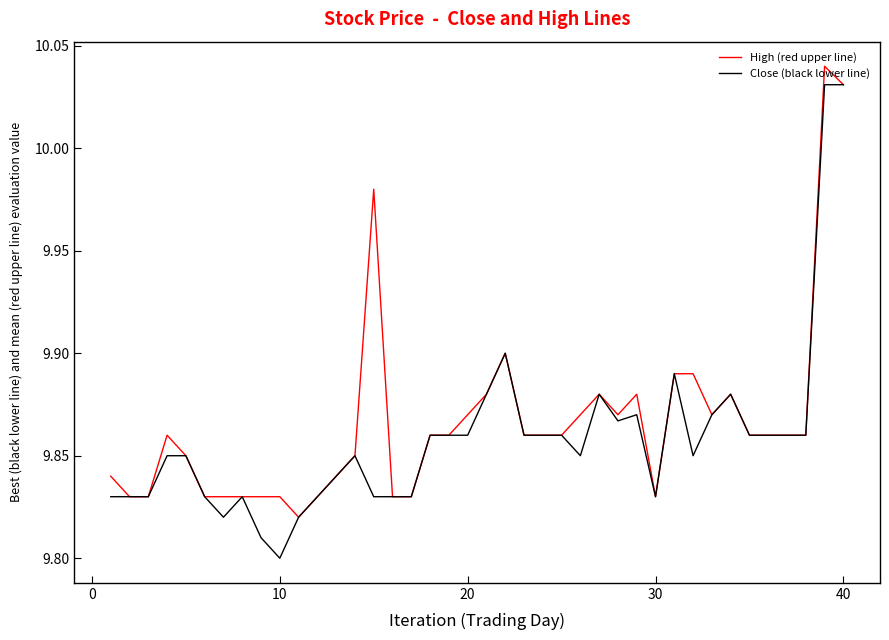

Which series has the widest spread of values?

Close (black lower line)